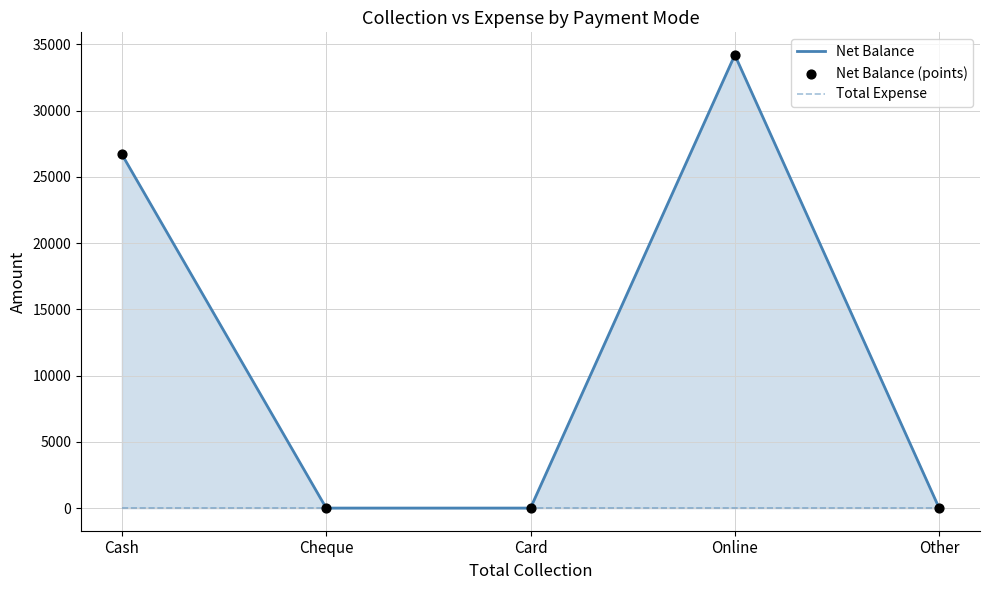

What are all the series names shown in the legend?

Net Balance, Total Expense, Net Balance (points)